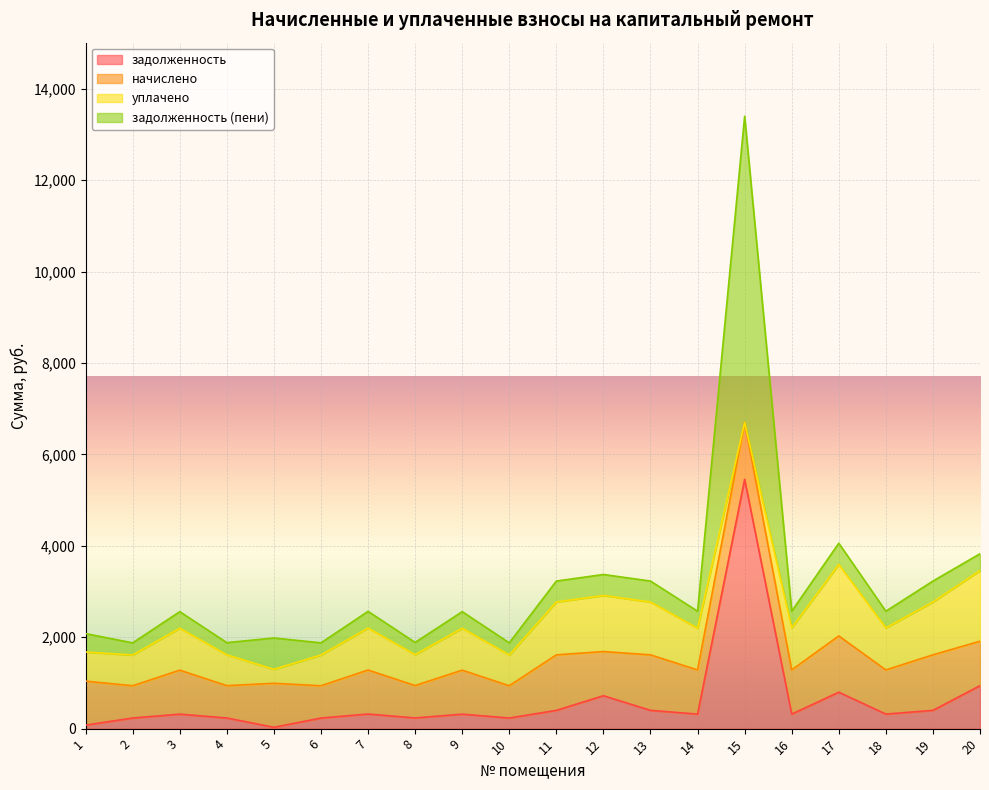

Is it true that начислено equals 170.5 at 8?

False